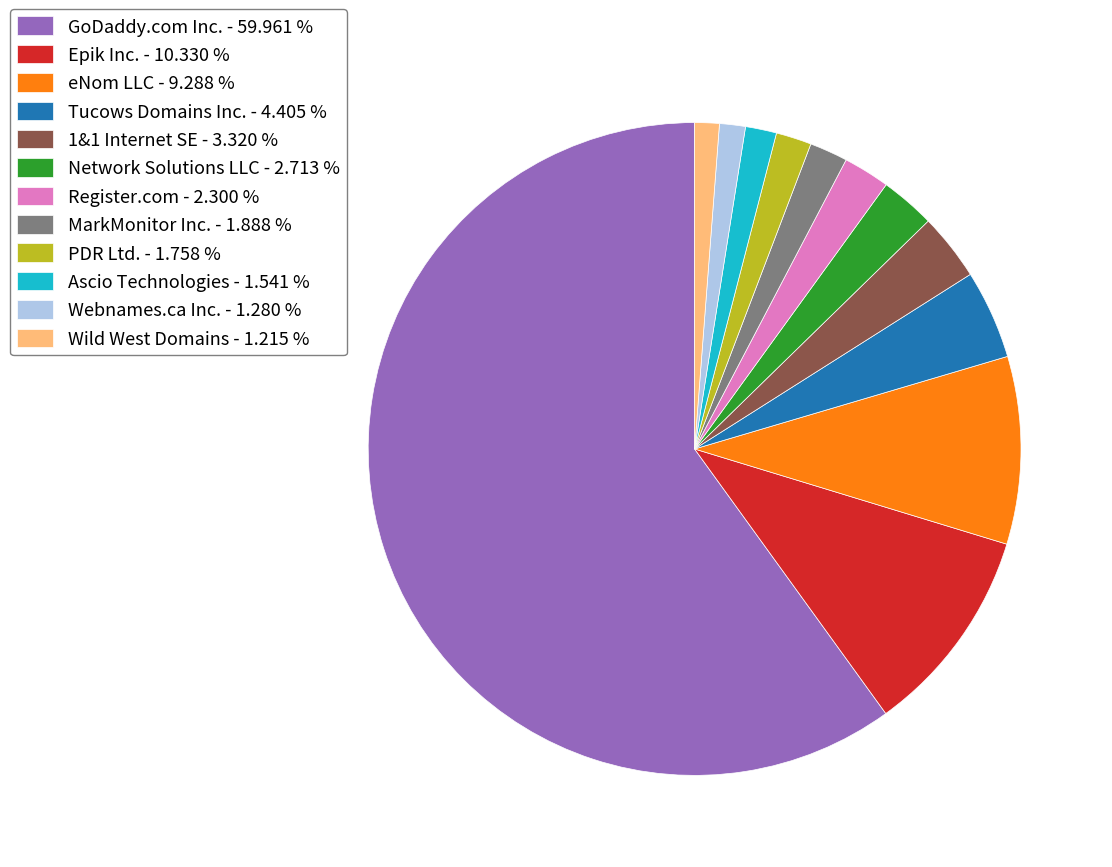

Count the number of slices in the pie.

12